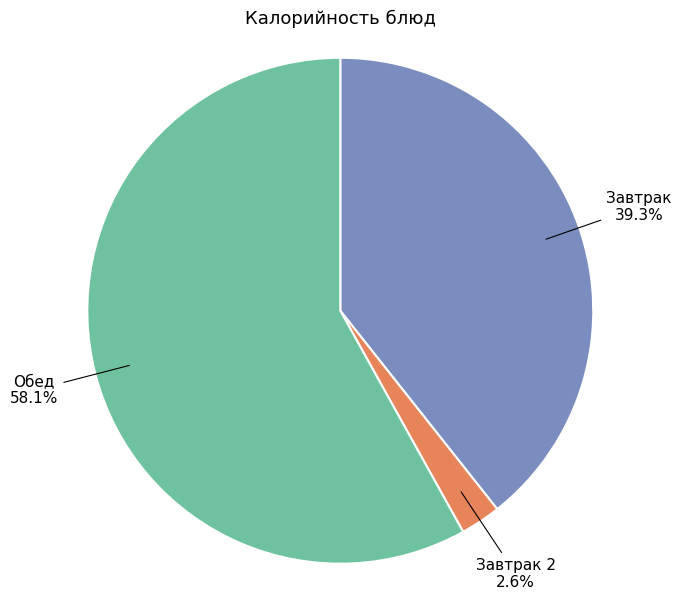

Is there a majority slice in this chart?

Yes